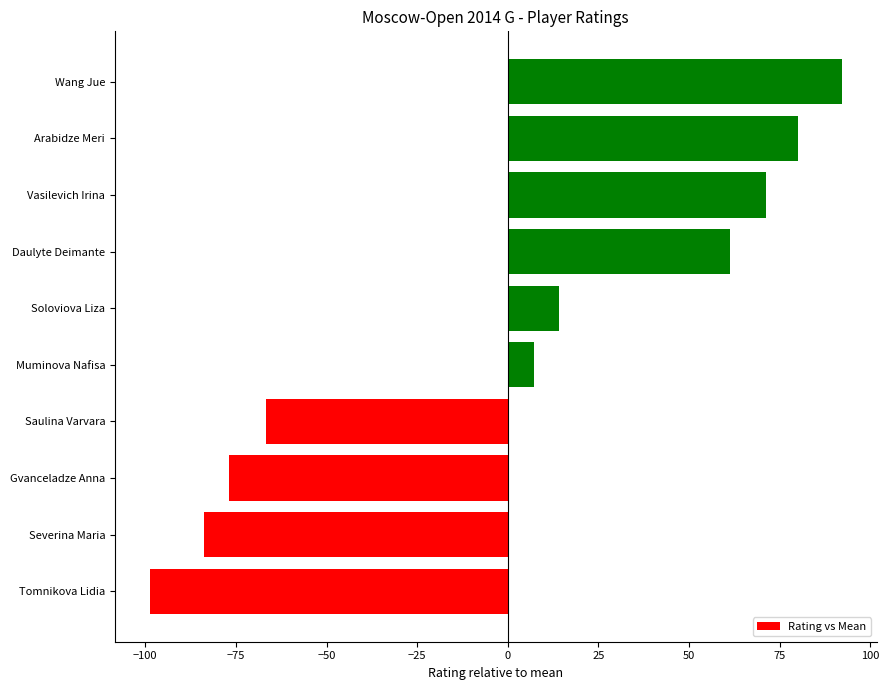

What is the difference between the values at Muminova Nafisa and Daulyte Deimante?

54.0